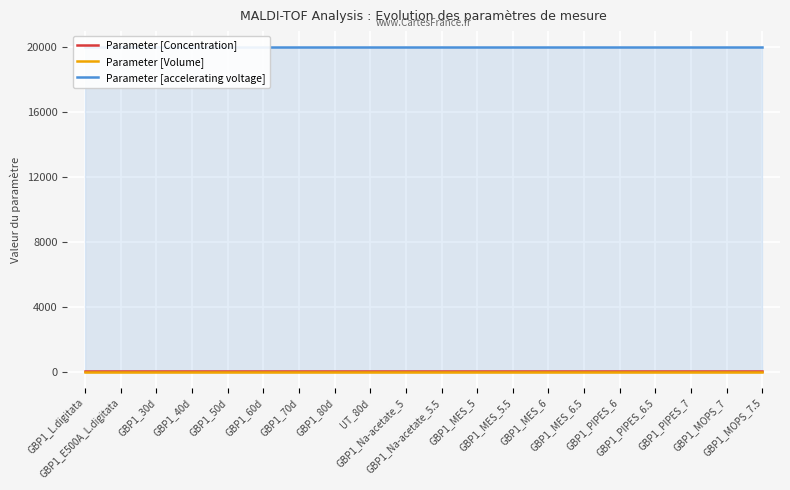

What is the label of the 16th point from the left?

GBP1_PIPES_6